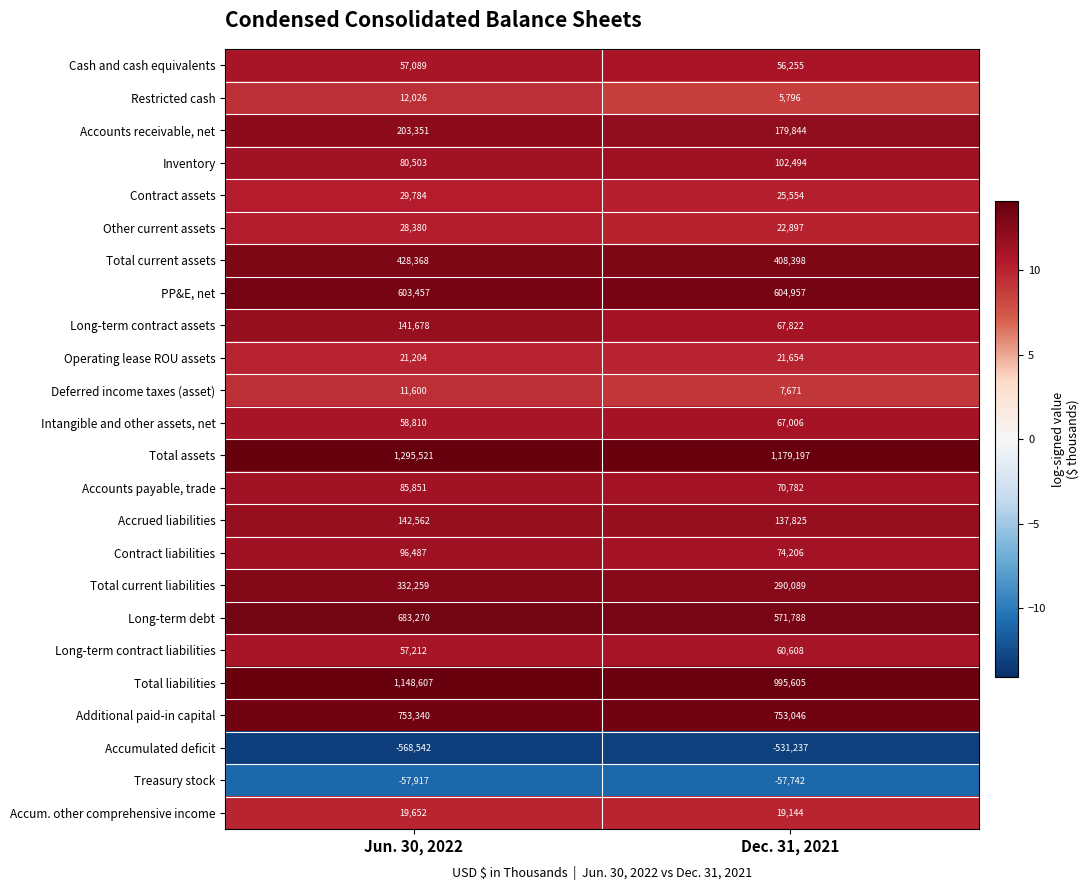

What is the difference between the maximum and minimum values in the Total current liabilities series?

42170